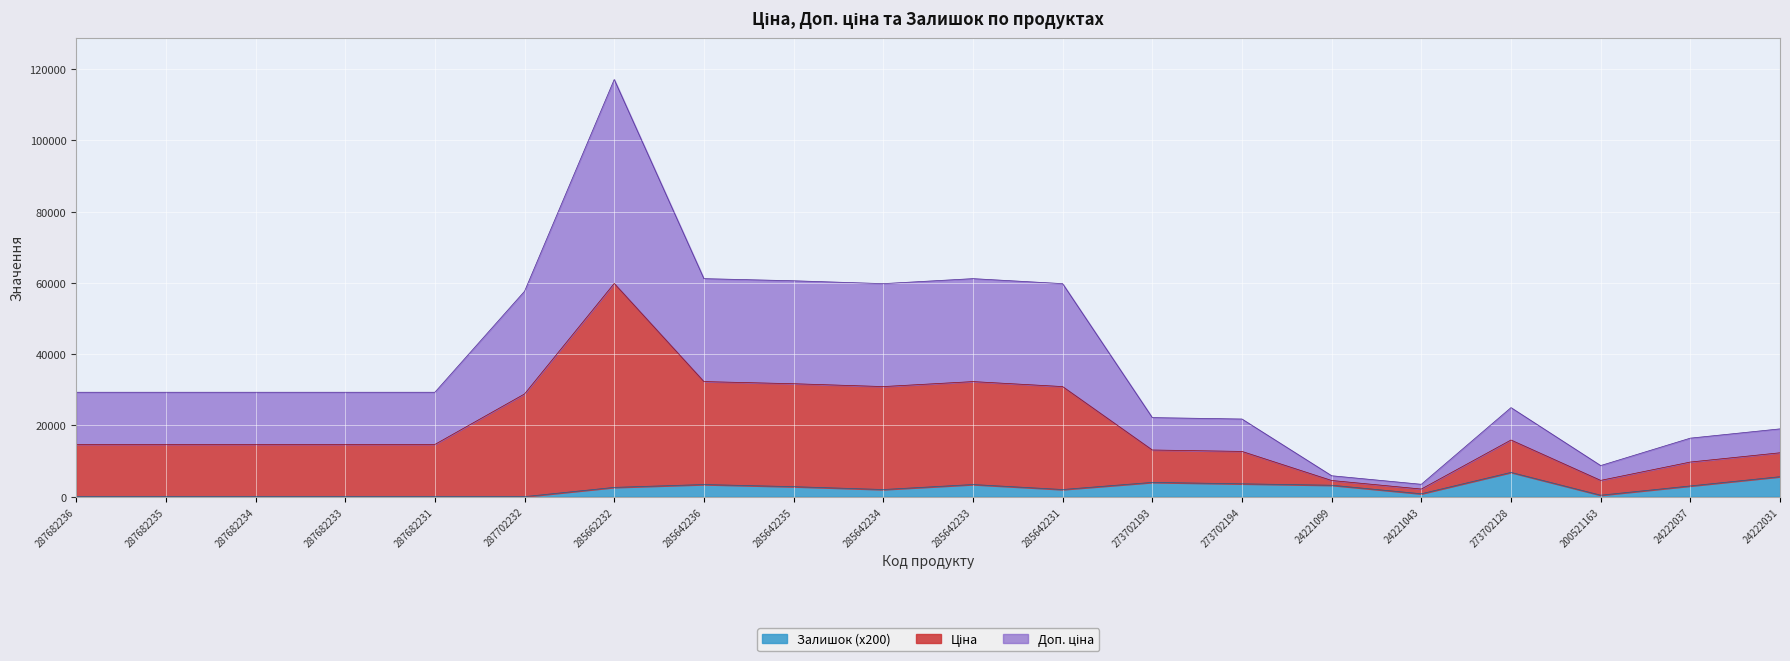

How many lines are shown in the chart?

3